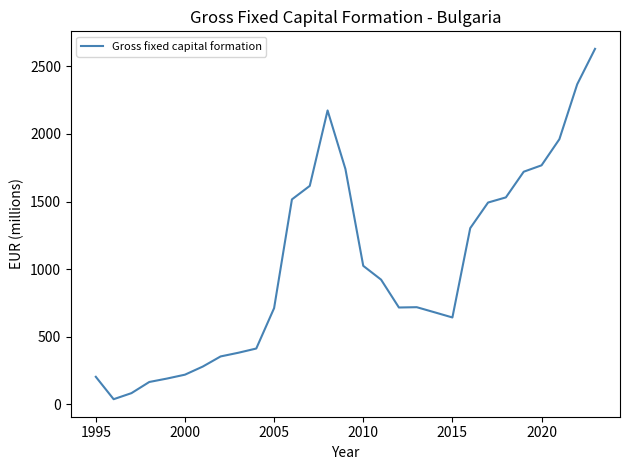

What is the greatest value displayed?

2630.4